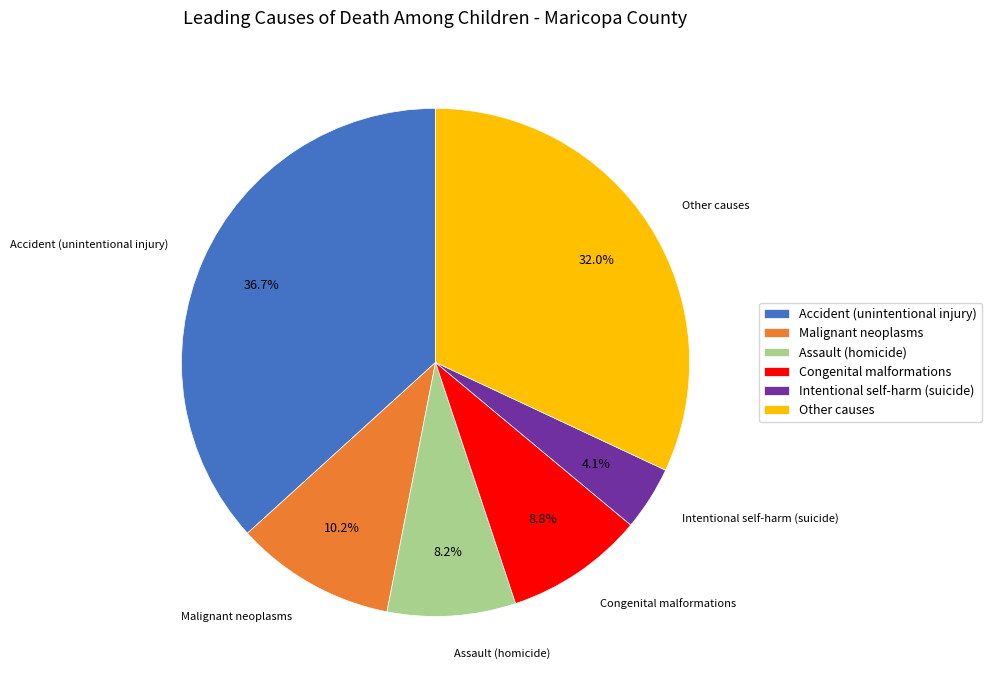

How many segments does this pie chart have?

6